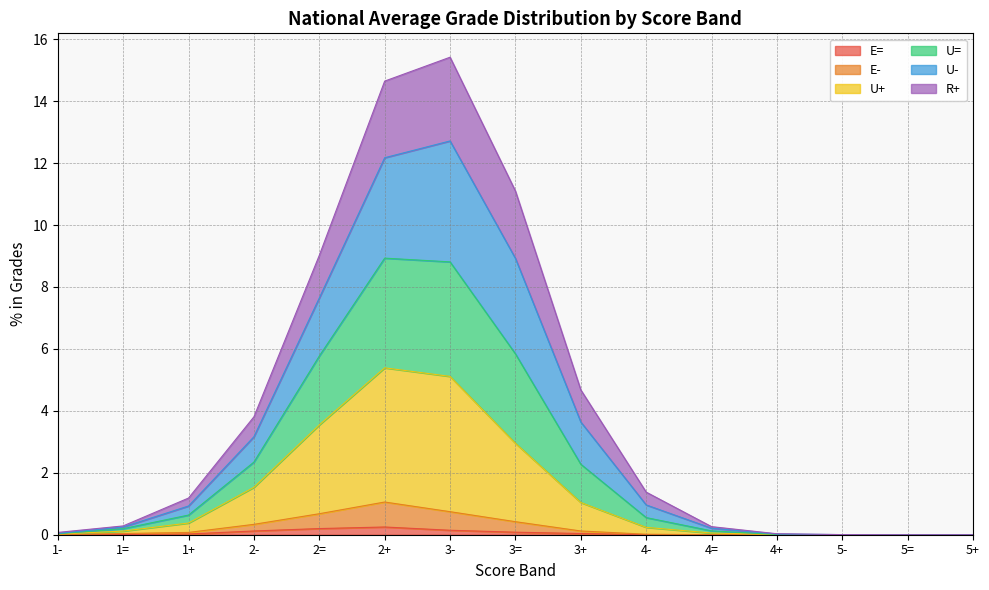

At how many categories does at least one series exceed 11?

3